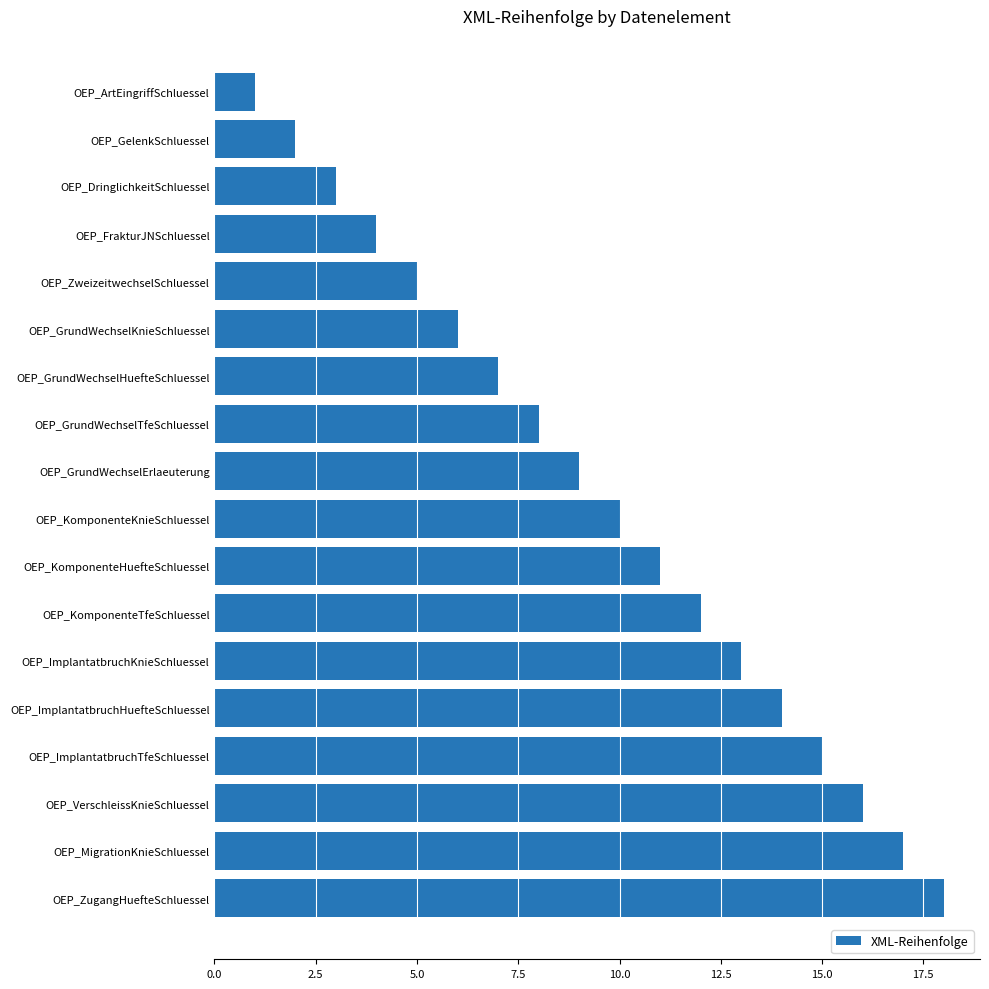

What is the change in value from OEP_FrakturJNSchluessel to OEP_GrundWechselKnieSchluessel?

+2